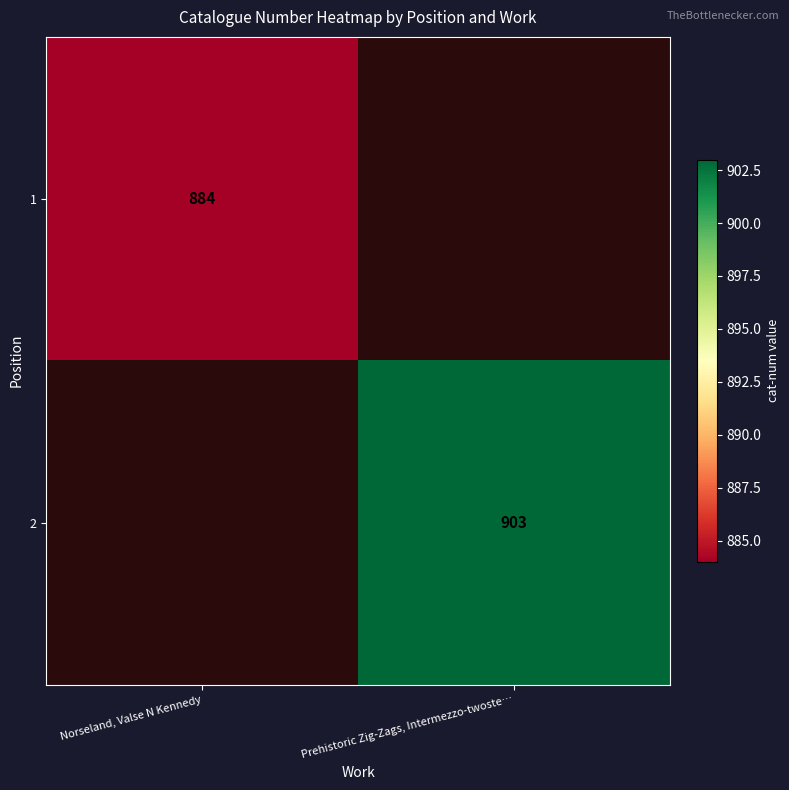

Is it true that 1 equals 609 at Norseland, Valse N Kennedy?

False